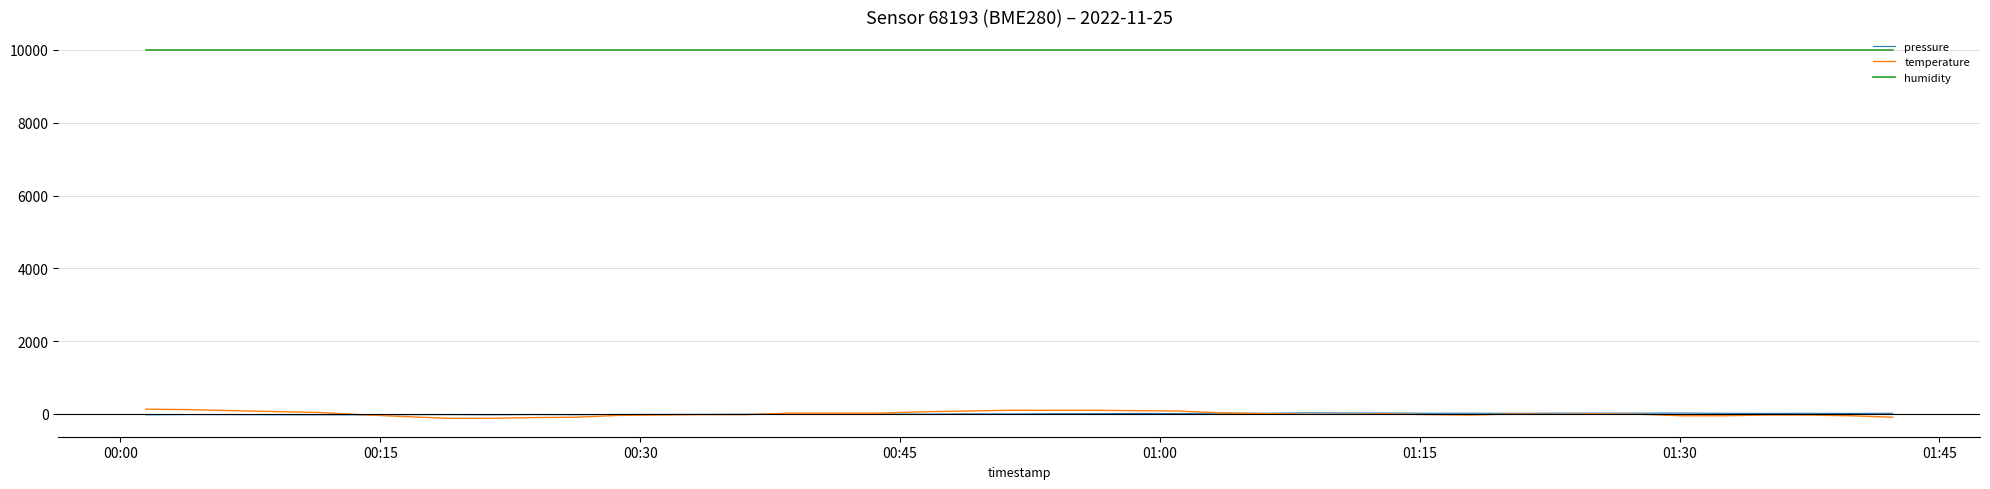

Which series has the widest spread of values?

temperature